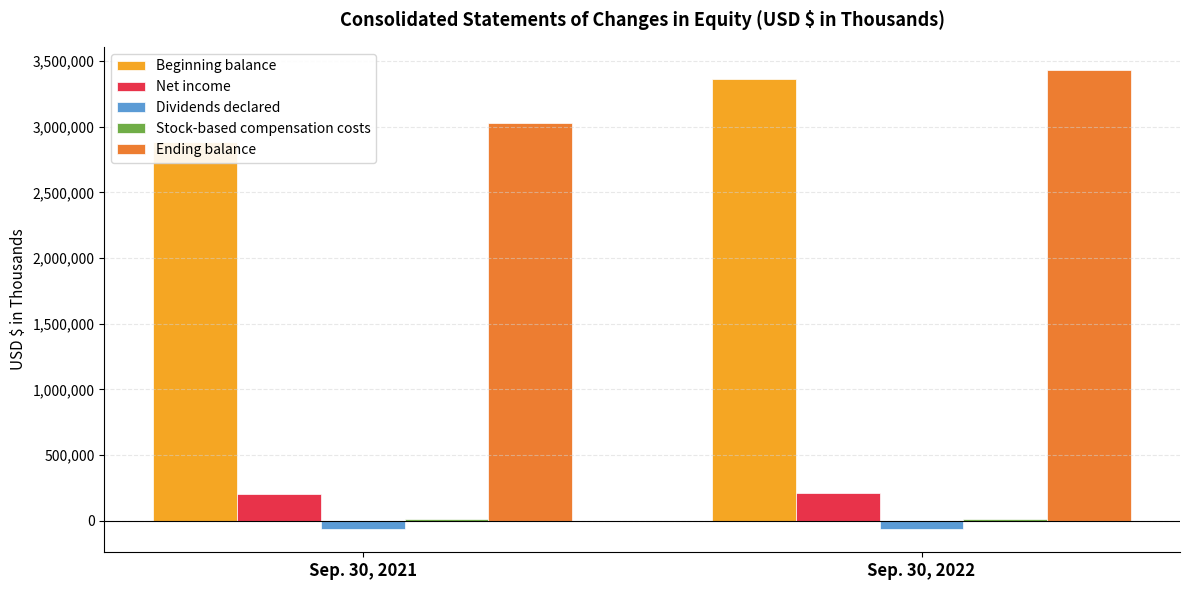

Which series has the largest total across all categories?

Ending balance